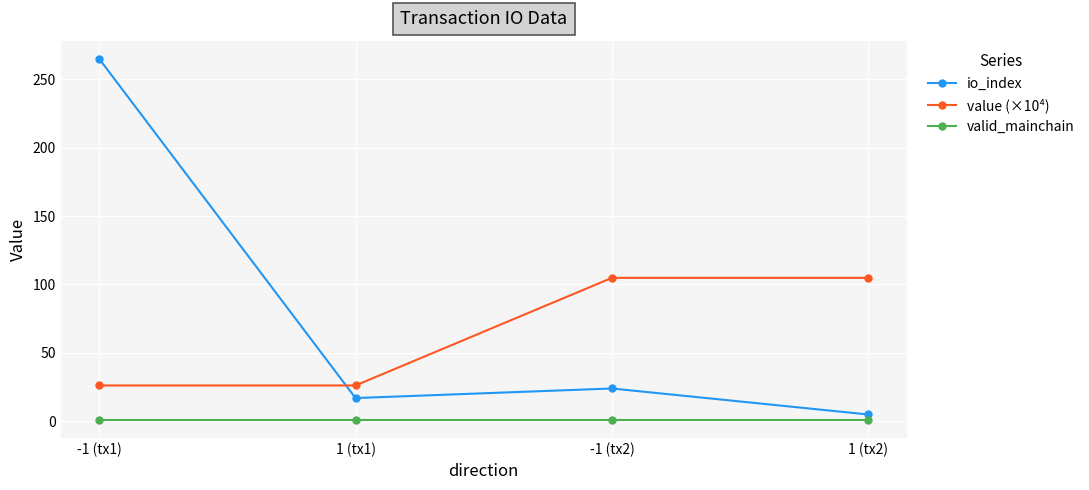

List the series in order of their peak value, highest first.

io_index, value (×10⁴), valid_mainchain